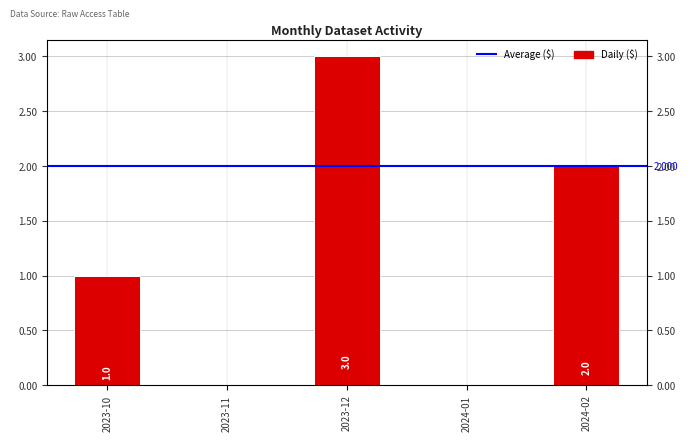

Which label corresponds to the smallest value in the chart?

2023-11